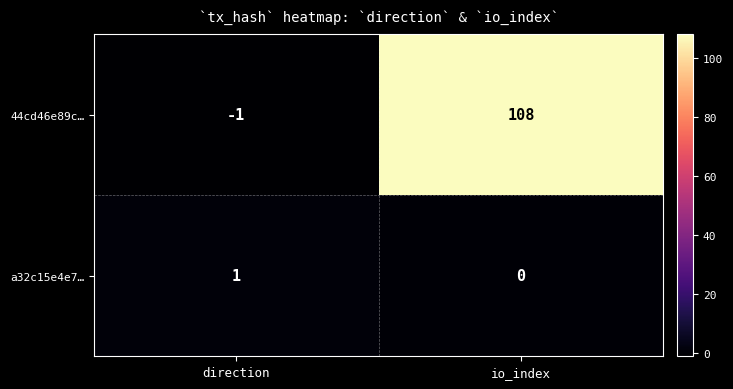

Count the number of data series in this chart.

2